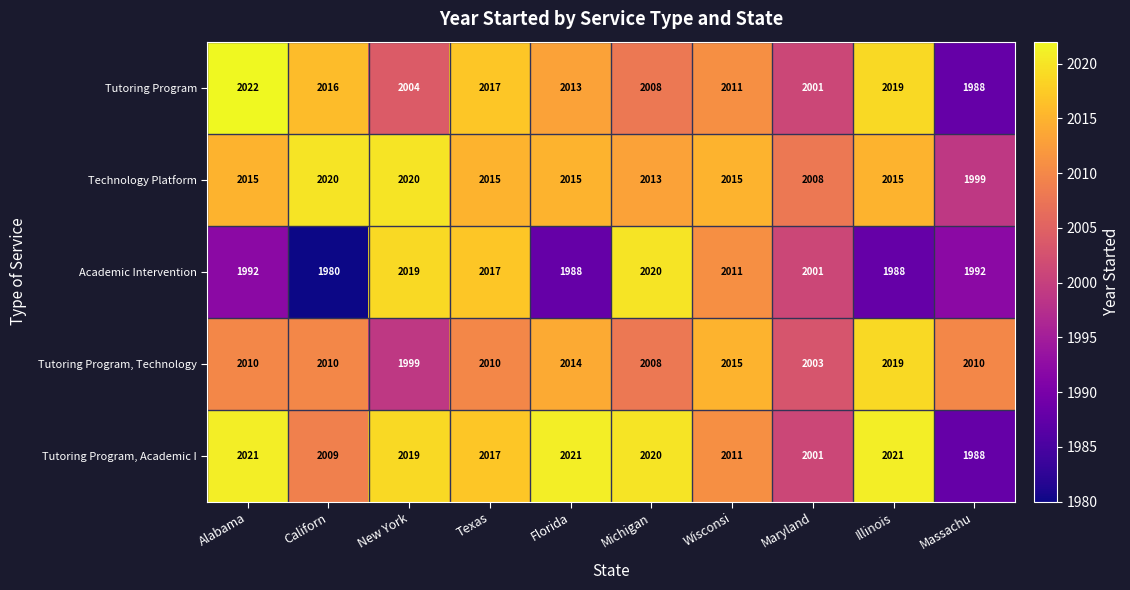

At which label is Academic Intervention closest to 2000?

Maryland